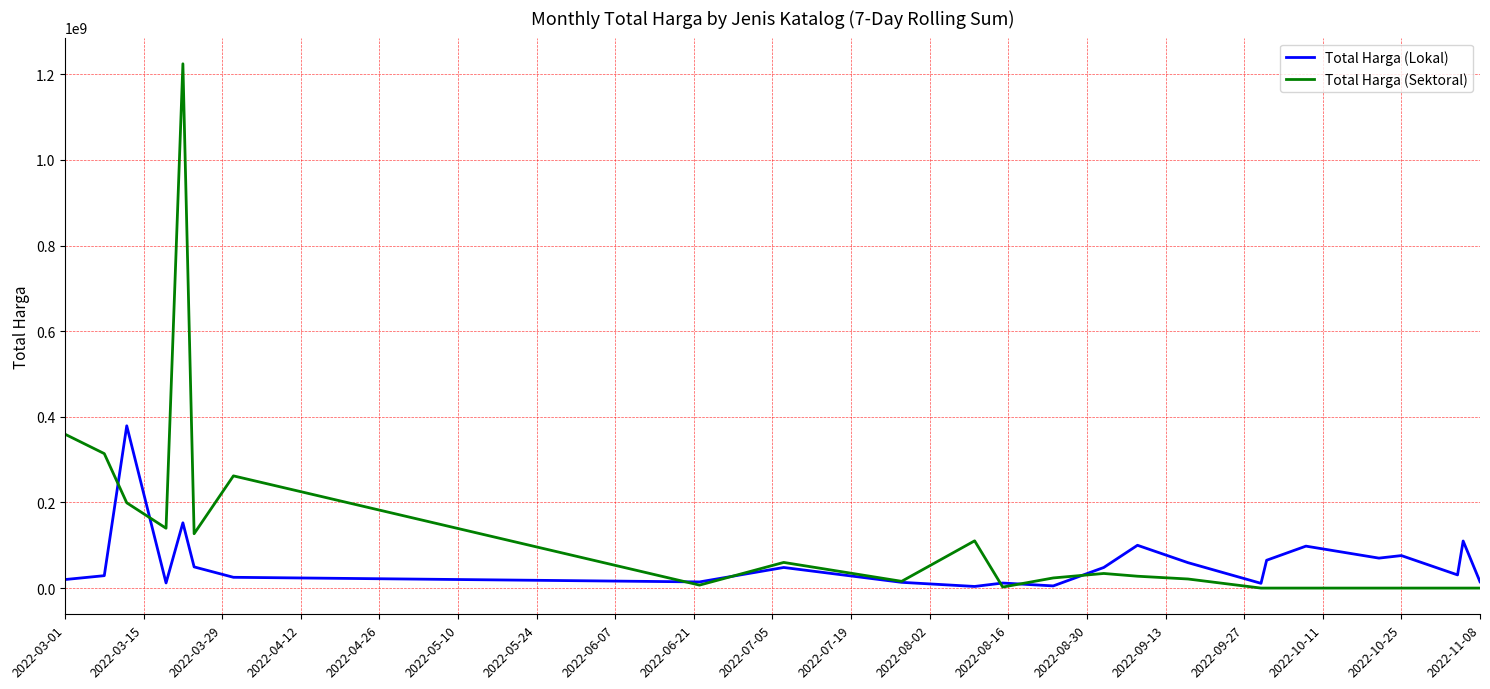

Which series has the widest spread of values?

Total Harga (Sektoral)